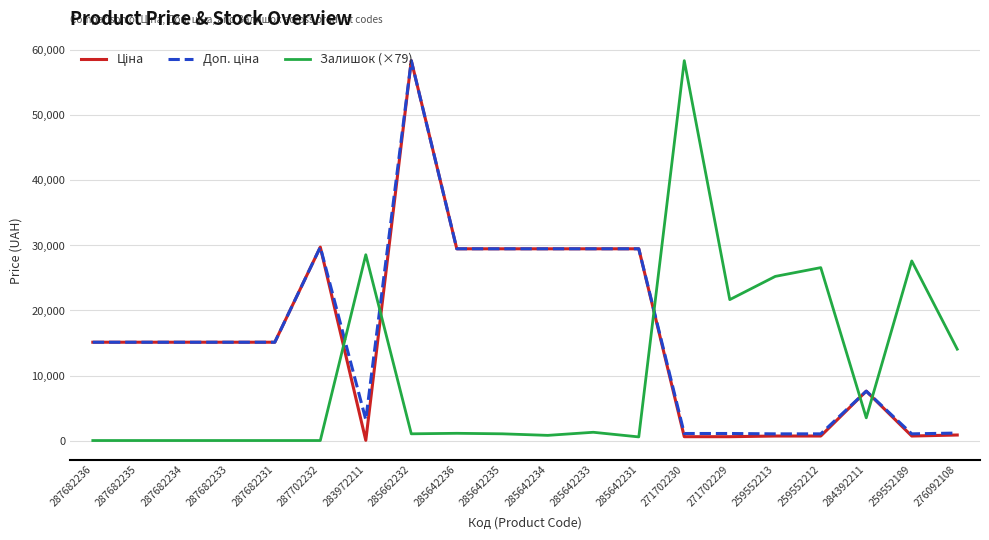

How many distinct data groups are displayed?

3